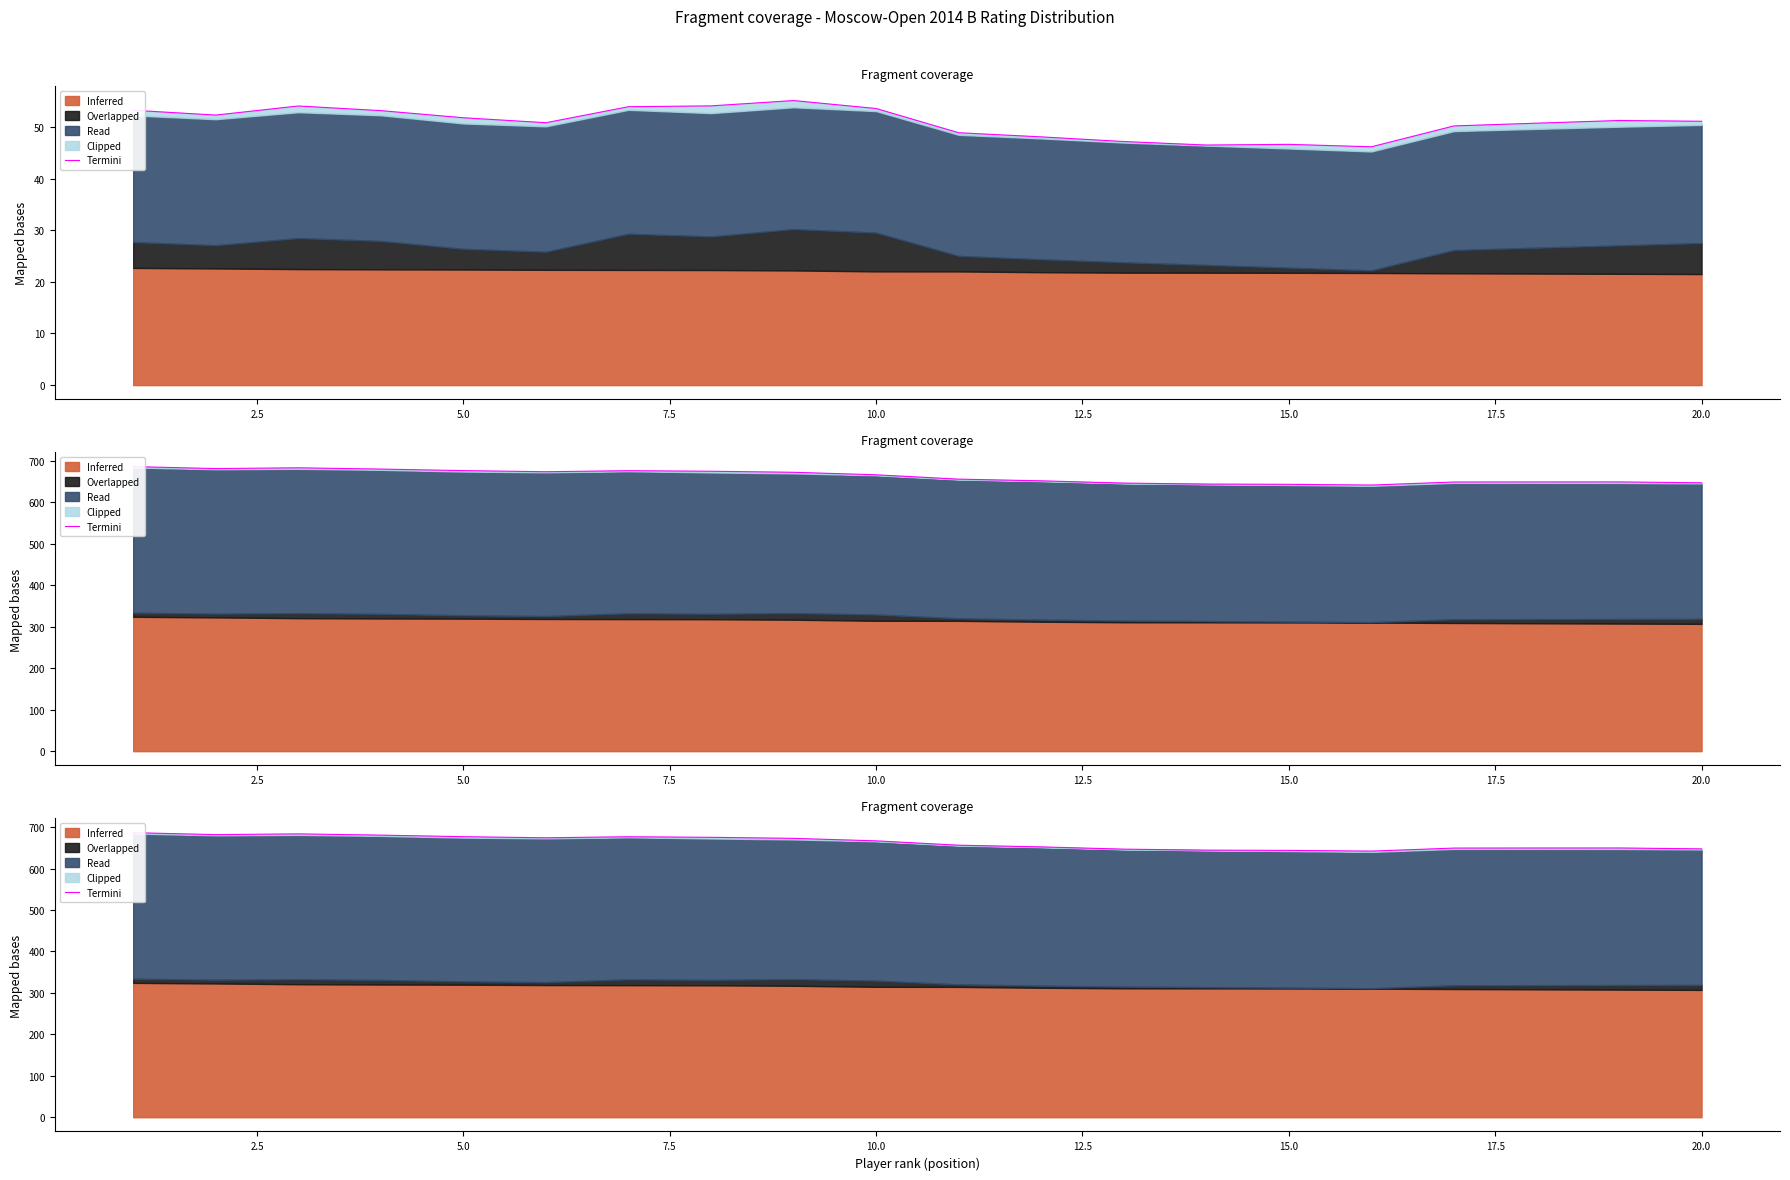

True or false: the data shows 414.5 at 15.0.

False